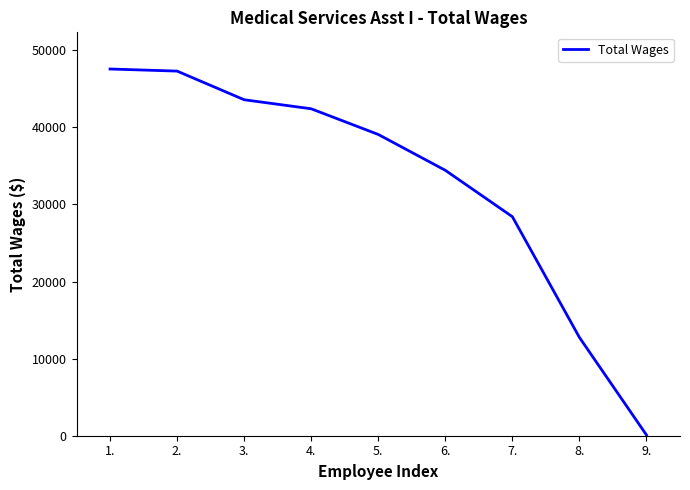

What is the difference between the maximum and minimum values?

47486